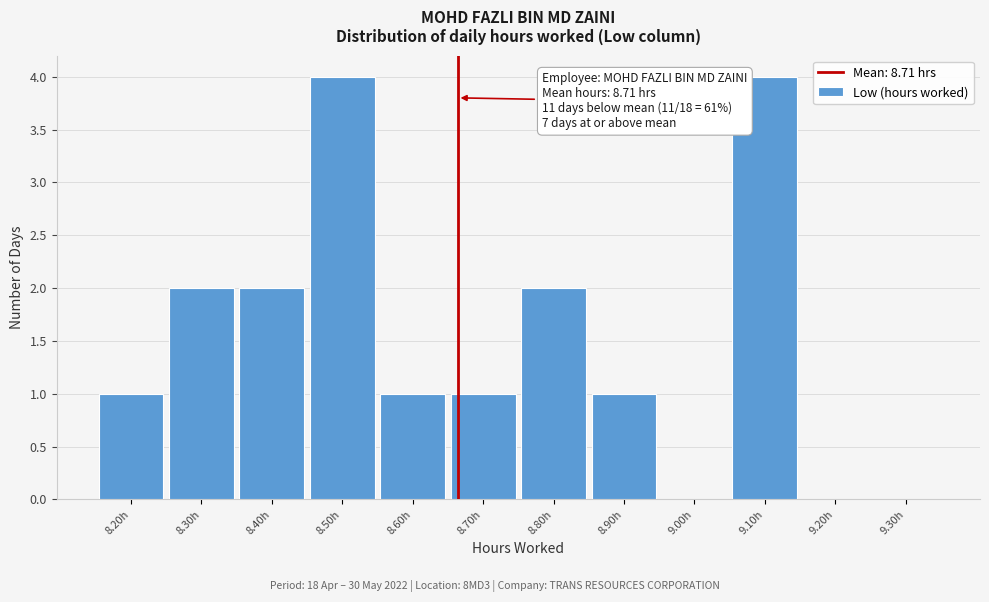

Reading left to right, list all the values displayed in this chart.

8.20h=1	8.30h=2	8.40h=2	8.50h=4	8.60h=1	8.70h=1	8.80h=2	8.90h=1	9.00h=0	9.10h=4	9.20h=0	9.30h=0